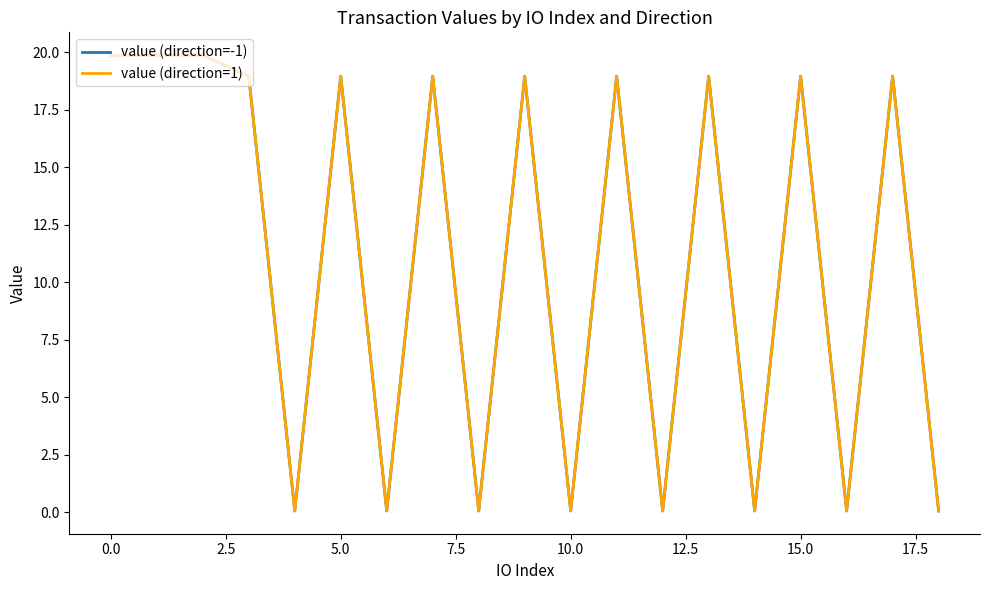

True or false: value (direction=1) and value (direction=-1) cross at least once.

False